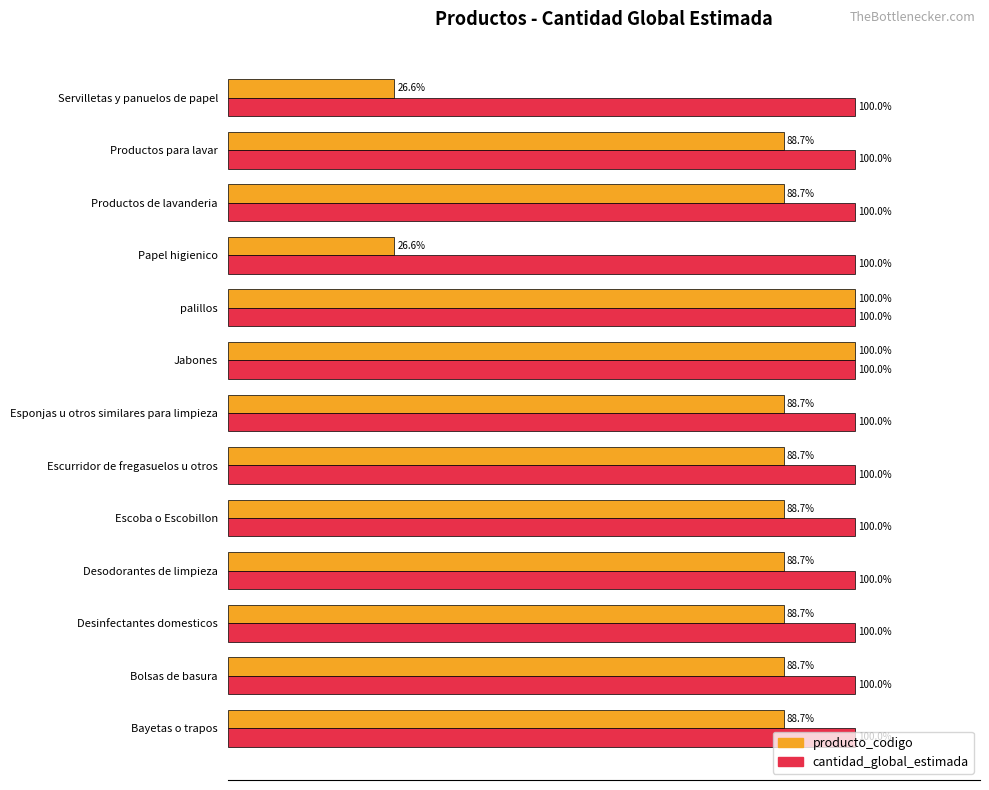

Which series has the largest total across all categories?

cantidad_global_estimada